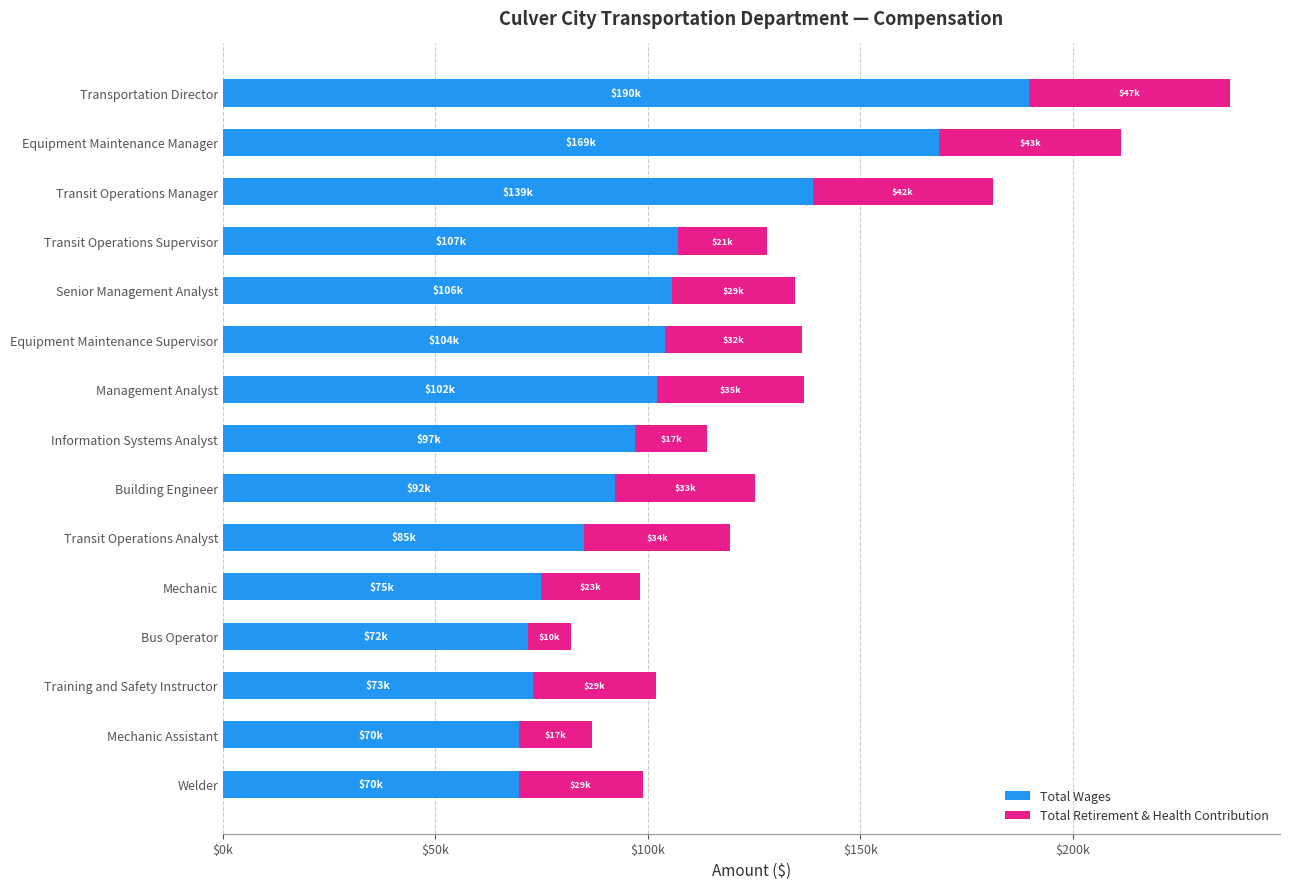

List the series in order of their overall mean, highest first.

Total Wages, Total Retirement & Health Contribution